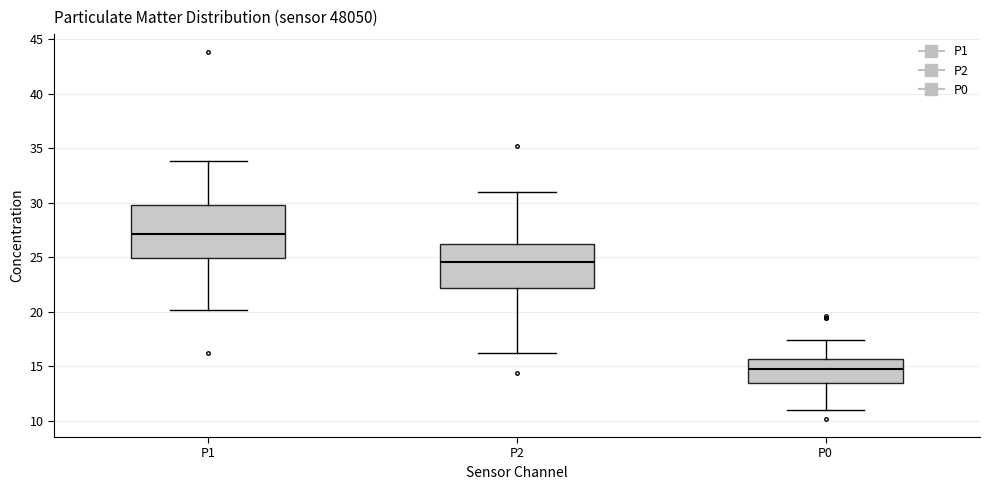

Comparing the boxes themselves (not the whiskers), which one is the tallest?

P1